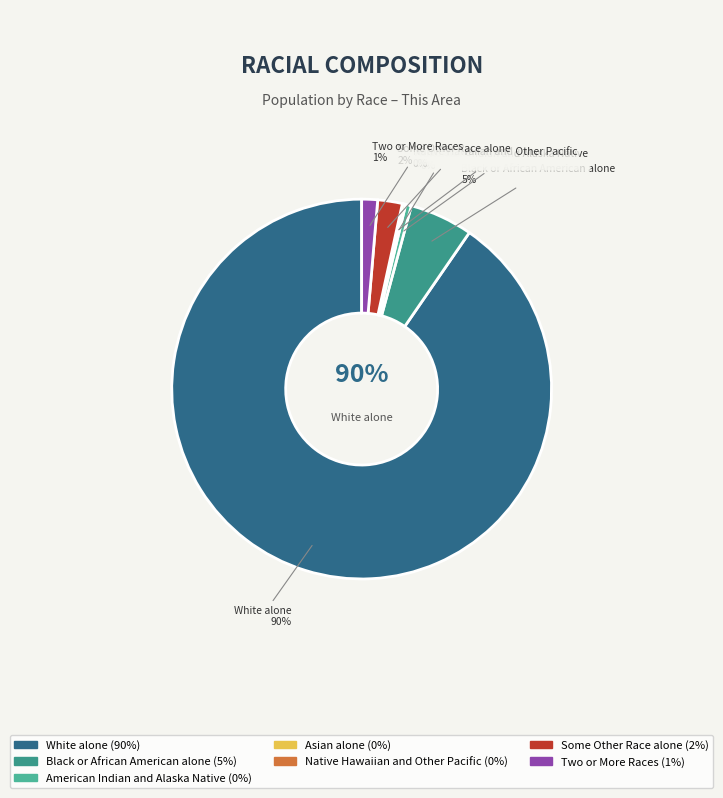

To the nearest percent, what is the average slice percentage?

14%